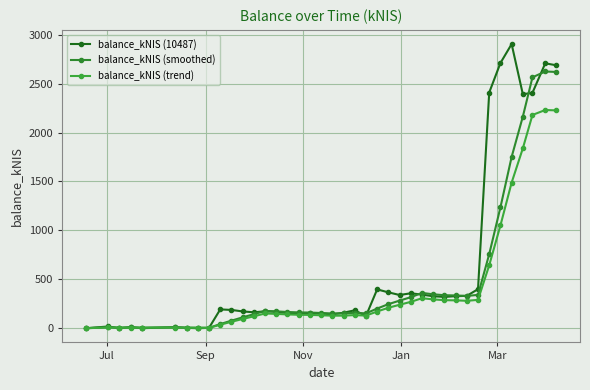

How many values in the balance_kNIS (10487) series are below 182?

20